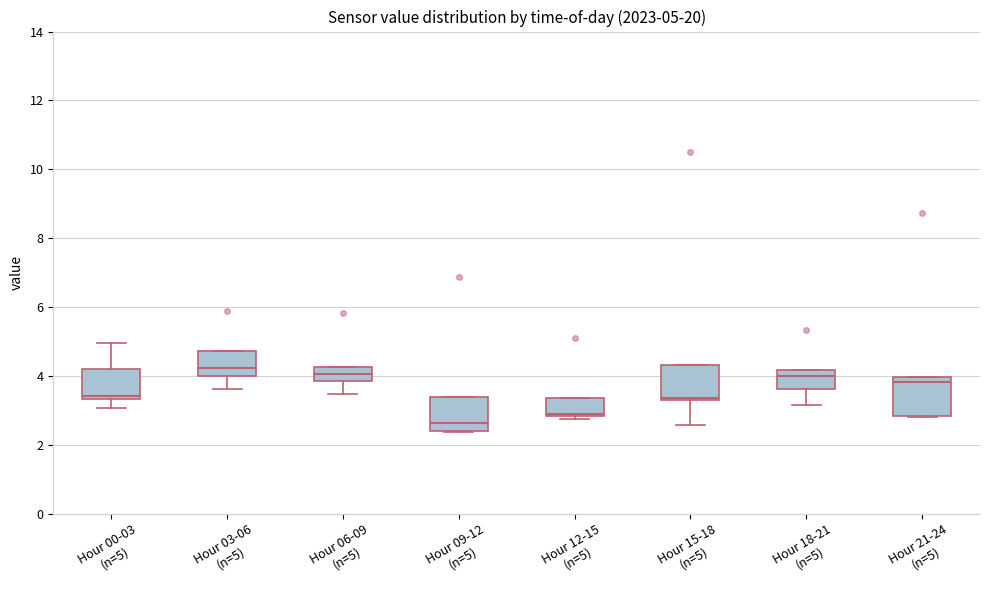

Which box's median line is the lowest?

Hour 09-12 (n=5)